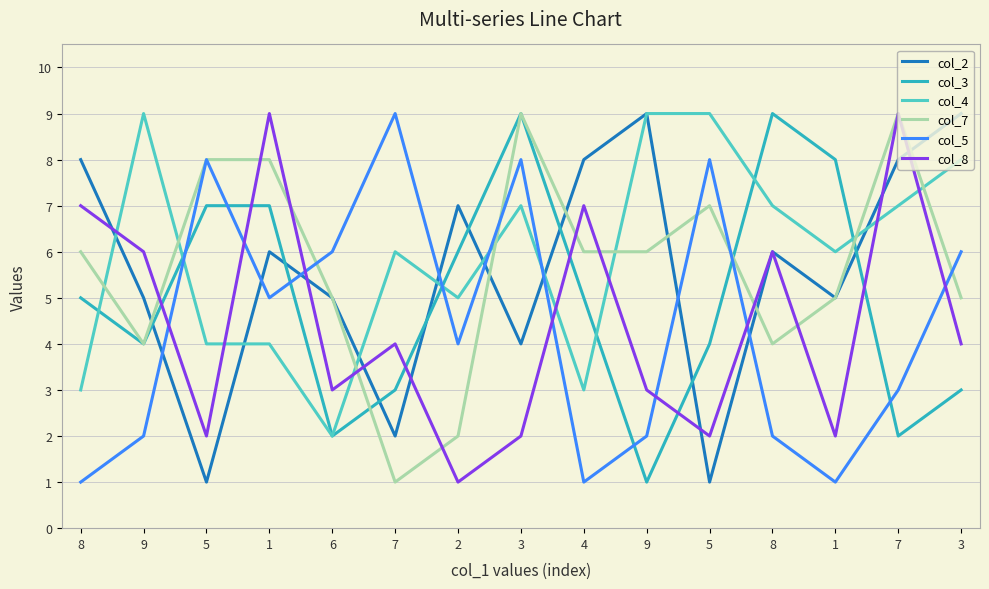

Reading right to left, list all the values displayed in this chart.

col_2: 3=9	7=8	1=5	8=6	5=1	9=9	4=8	3=4	2=7	7=2	6=5	1=6	5=1	9=5	8=8
col_3: 3=3	7=2	1=8	8=9	5=4	9=1	4=5	3=9	2=6	7=3	6=2	1=7	5=7	9=4	8=5
col_4: 3=8	7=7	1=6	8=7	5=9	9=9	4=3	3=7	2=5	7=6	6=2	1=4	5=4	9=9	8=3
col_7: 3=5	7=9	1=5	8=4	5=7	9=6	4=6	3=9	2=2	7=1	6=5	1=8	5=8	9=4	8=6
col_5: 3=6	7=3	1=1	8=2	5=8	9=2	4=1	3=8	2=4	7=9	6=6	1=5	5=8	9=2	8=1
col_8: 3=4	7=9	1=2	8=6	5=2	9=3	4=7	3=2	2=1	7=4	6=3	1=9	5=2	9=6	8=7